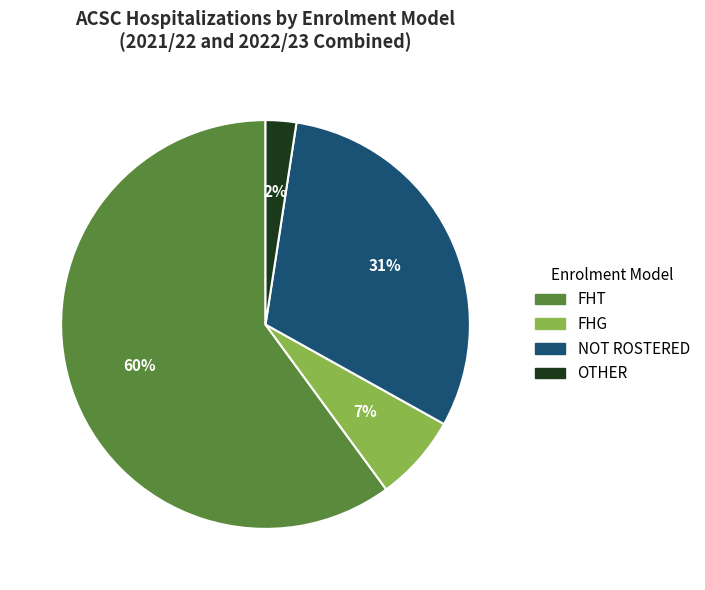

To the nearest percent, what is the average slice percentage?

25%